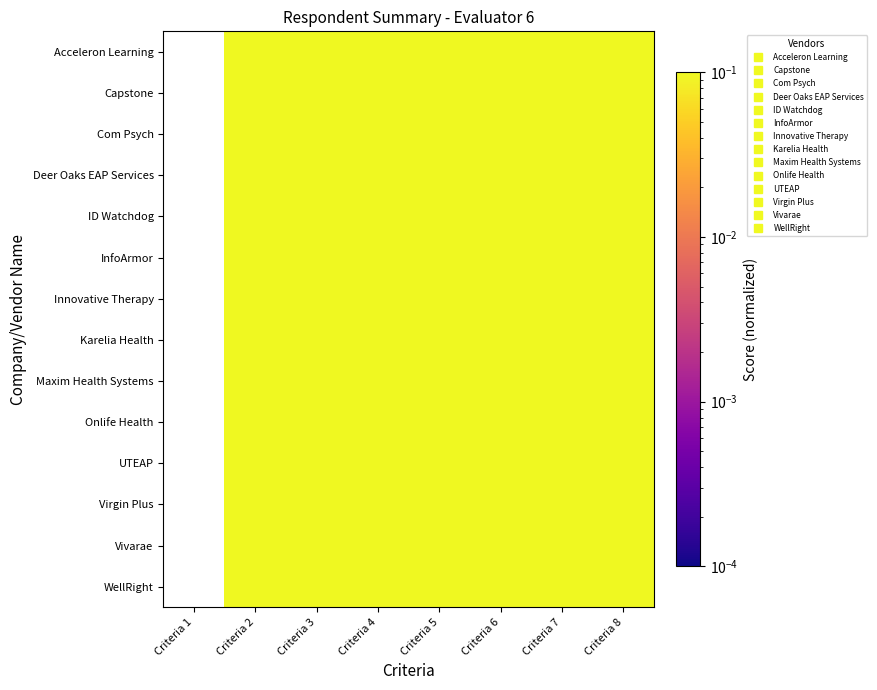

What is the greatest value displayed?

0.1